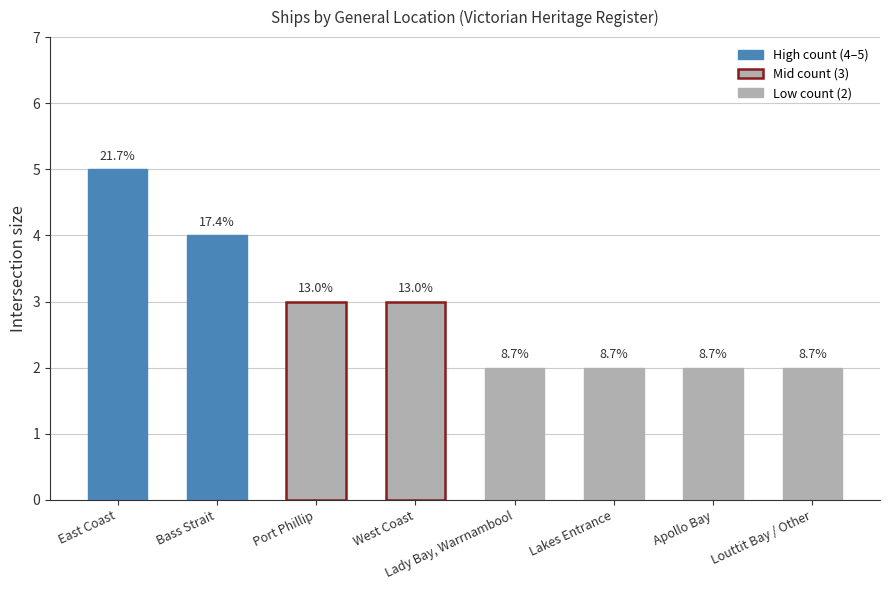

How many bars are there in total?

8